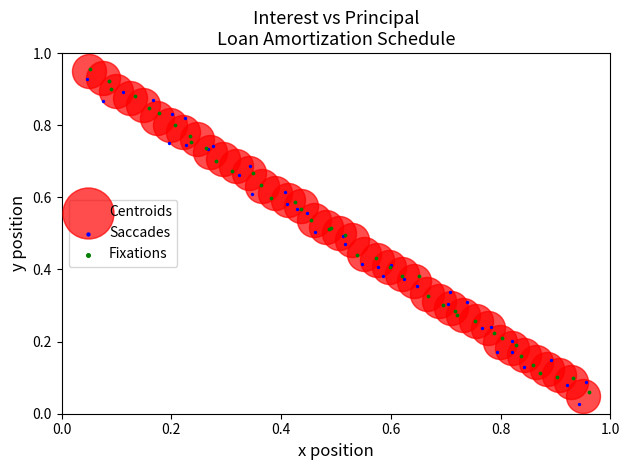

What are all the series names shown in the legend?

Centroids, Saccades, Fixations